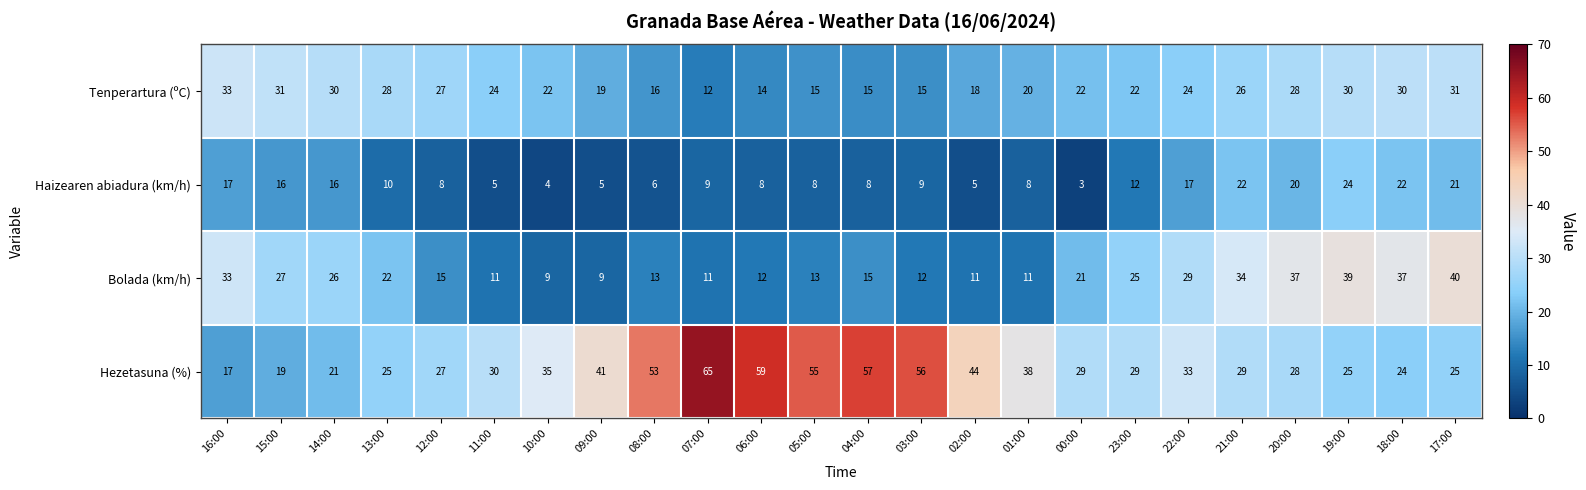

Which category has the lowest value across all series?

00:00